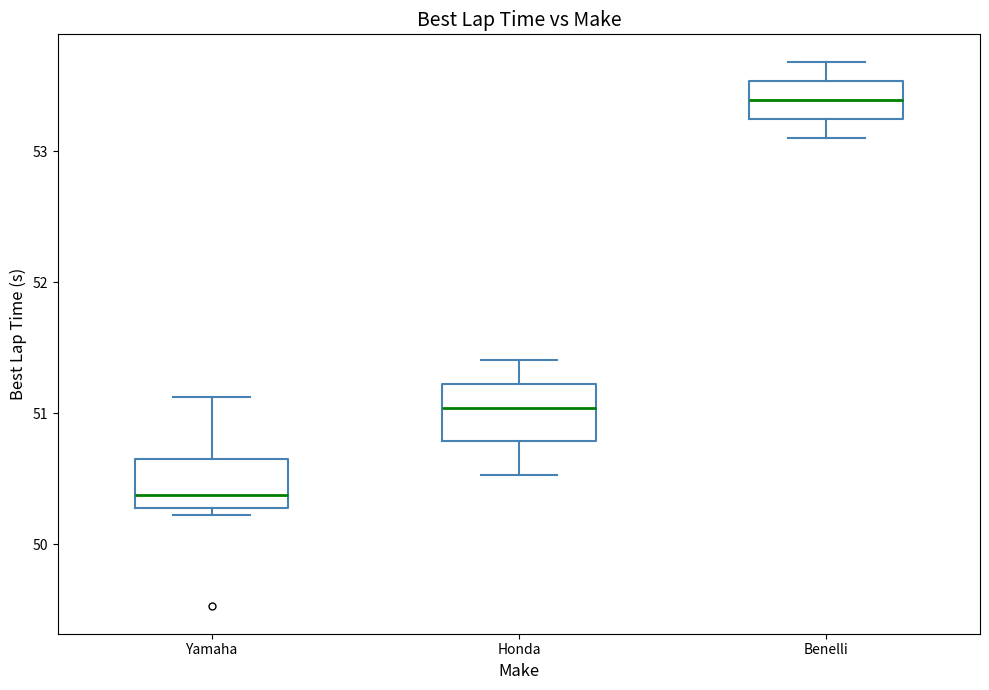

Reading left to right, transcribe this box plot: for each box, give where its median line is, the range the box spans, and where its two whiskers end, as read against the y-axis. The values are not printed on the chart, so give them approximately, as read against the axis.

Yamaha: median 50.4, box 50.3 to 50.7, whiskers 50.2 to 51.1
Honda: median 51.0, box 50.8 to 51.2, whiskers 50.5 to 51.4
Benelli: median 53.4, box 53.2 to 53.5, whiskers 53.1 to 53.7